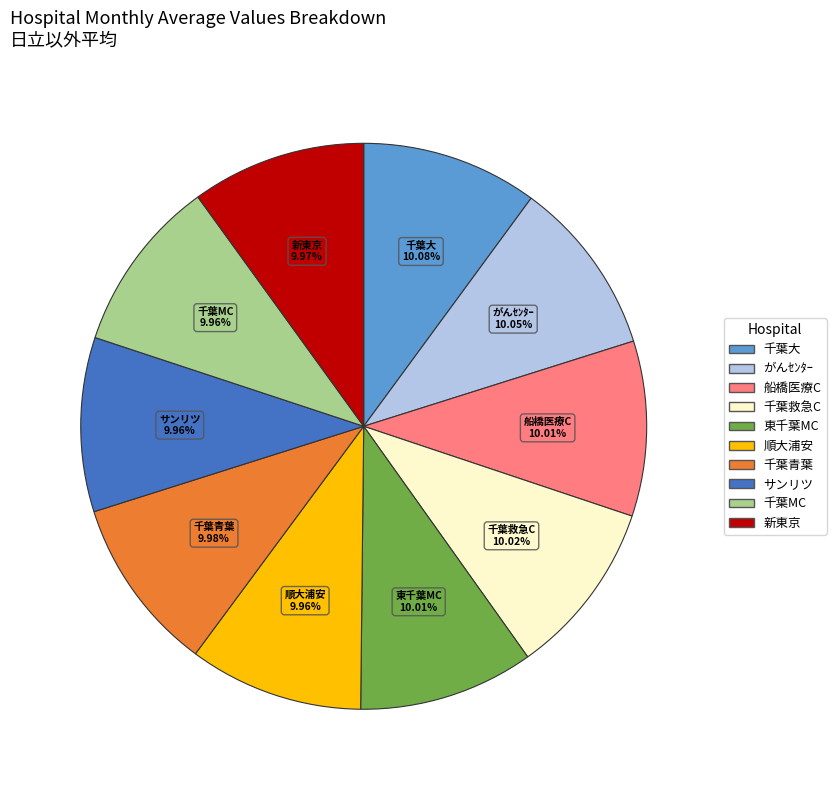

How many segments does this pie chart have?

10